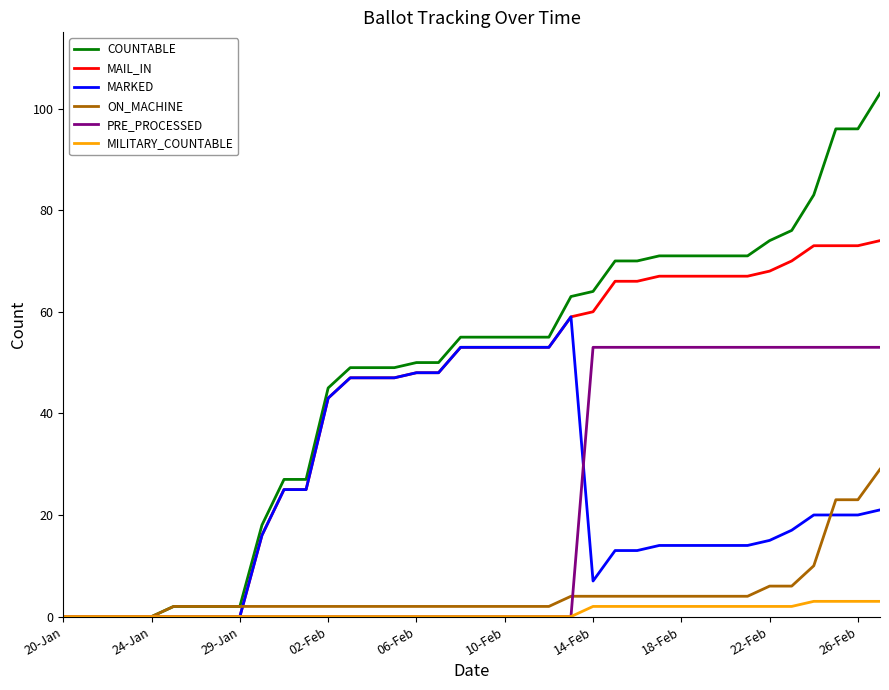

What is the maximum value for PRE_PROCESSED?

53